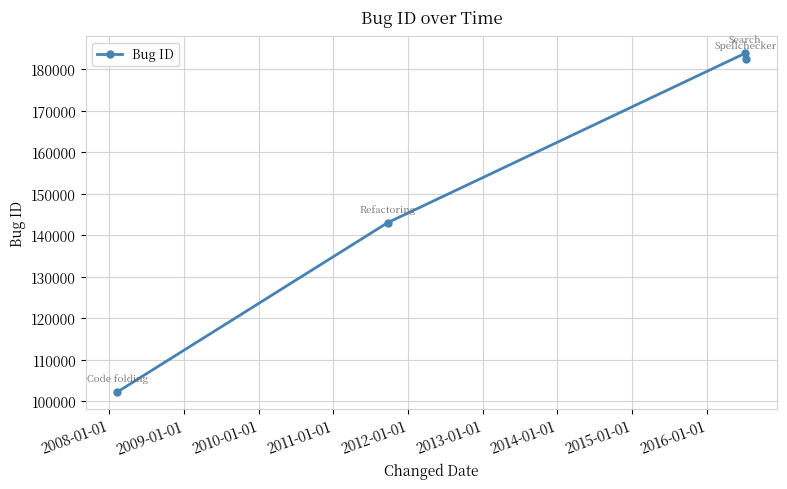

Reading right to left, transcribe all the data shown in this chart.

182480	183822	143031	102288